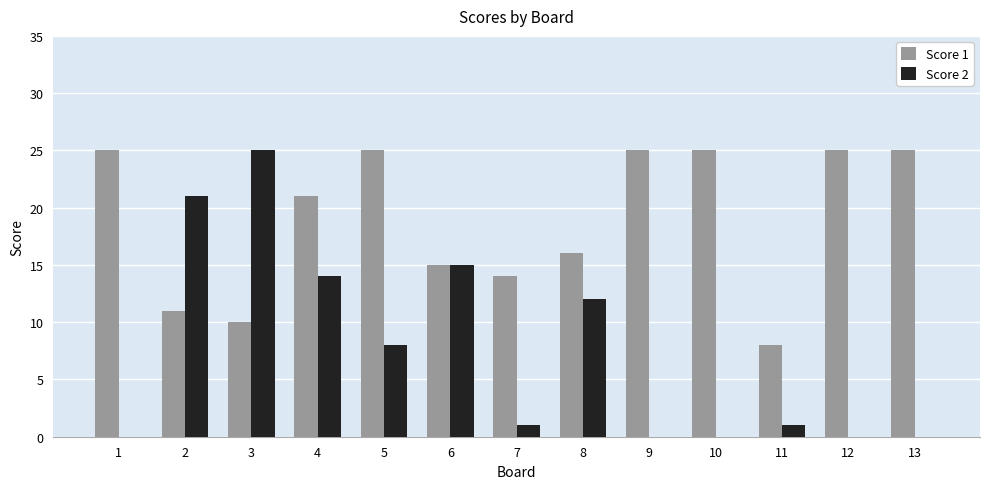

Reading left to right, extract all data points from this chart.

Score 1: 25	11	10	21	25	15	14	16	25	25	8	25	25
Score 2: 0	21	25	14	8	15	1	12	0	0	1	0	0